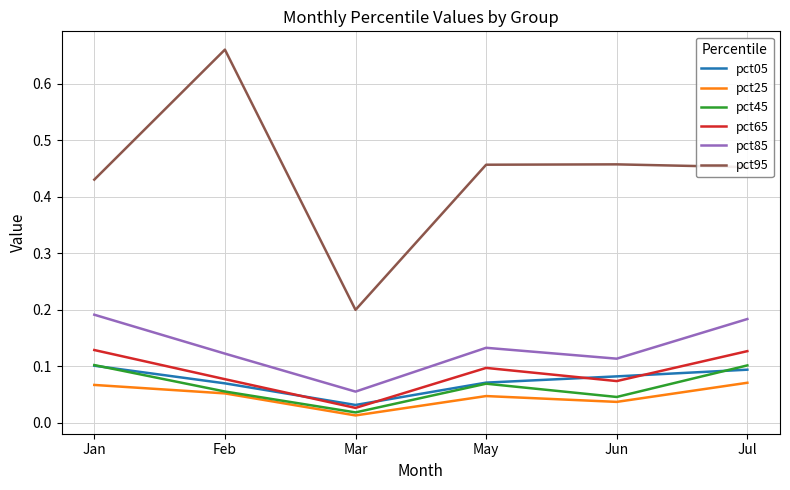

Where is pct05 nearest to the value 0?

Mar